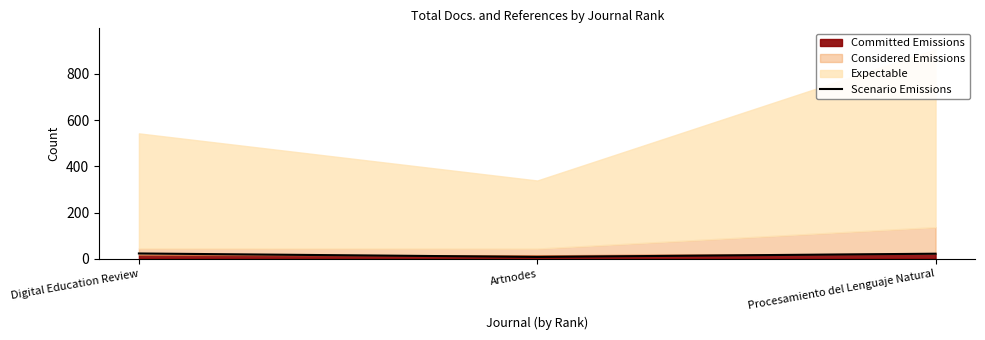

What is the change in value from Digital Education Review to Artnodes?

-15